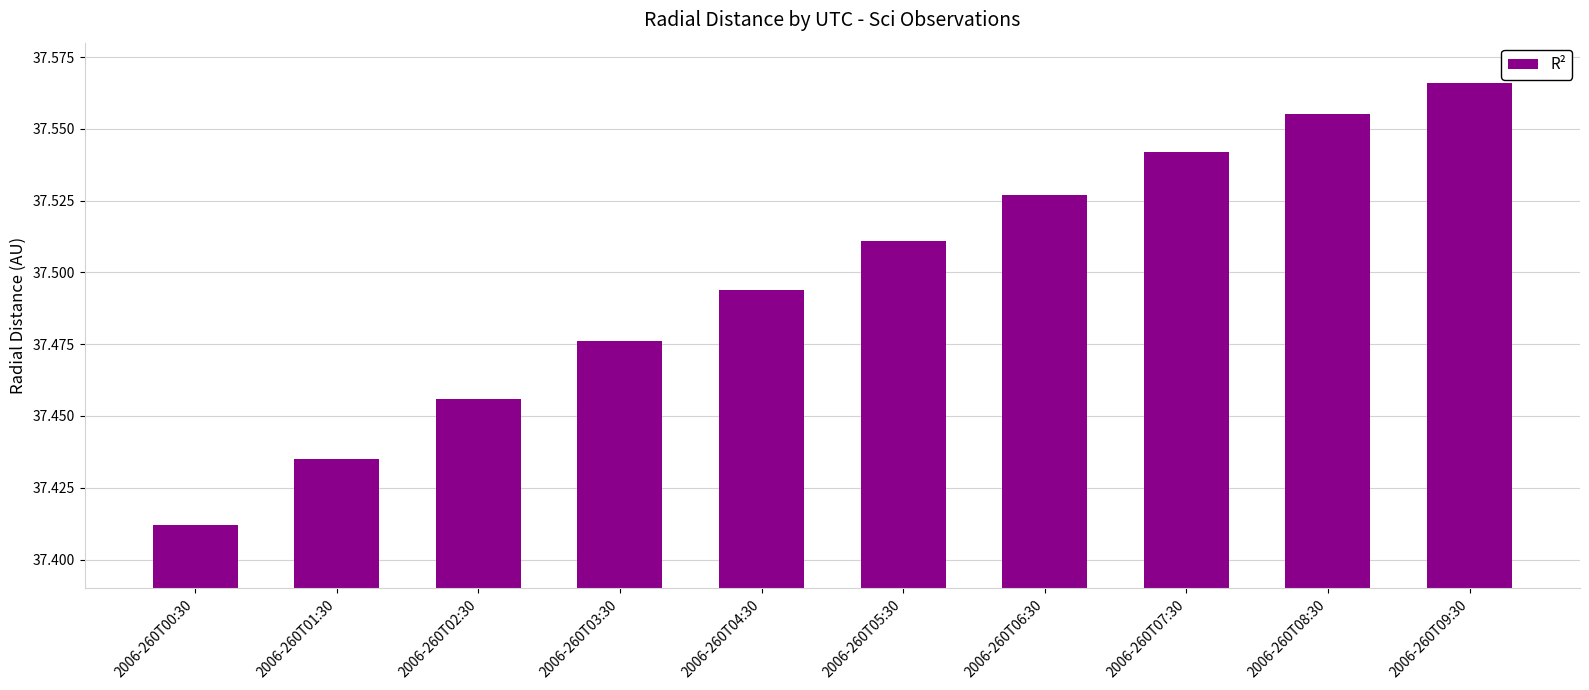

What is the change in value from 2006-260T00:30 to 2006-260T09:30?

+0.2